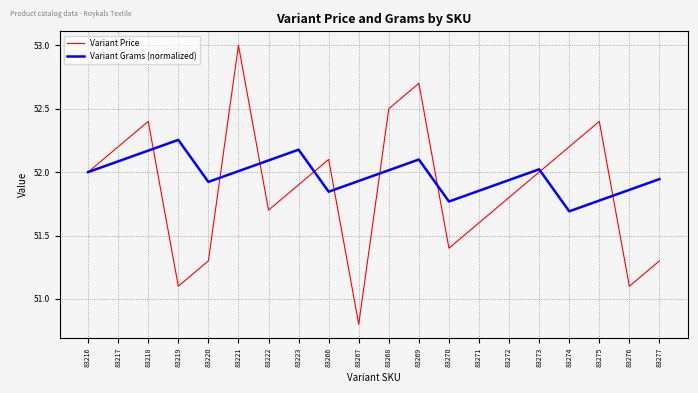

Which series has the widest spread of values?

Variant Price